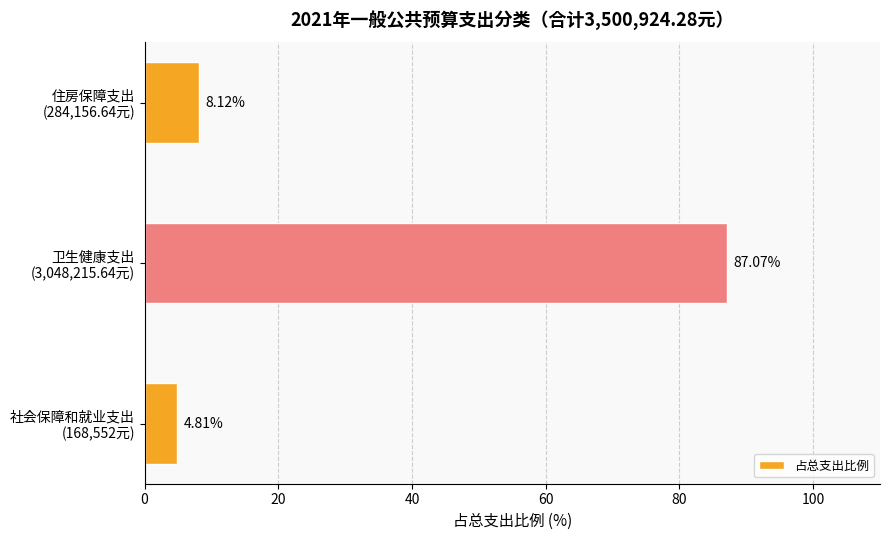

What is the sum of all values?

100.0